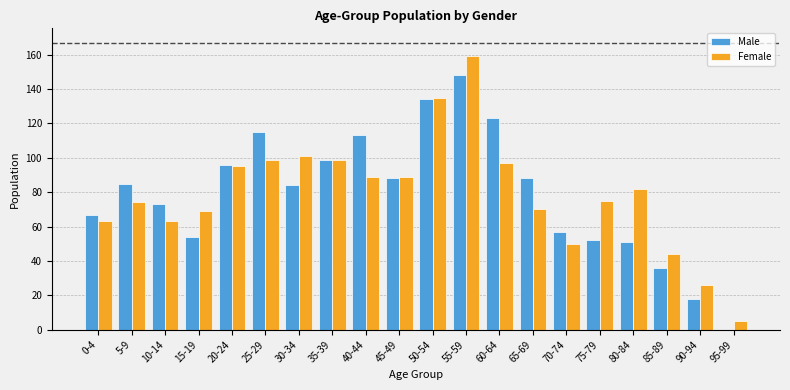

What are all the series names shown in the legend?

Male, Female